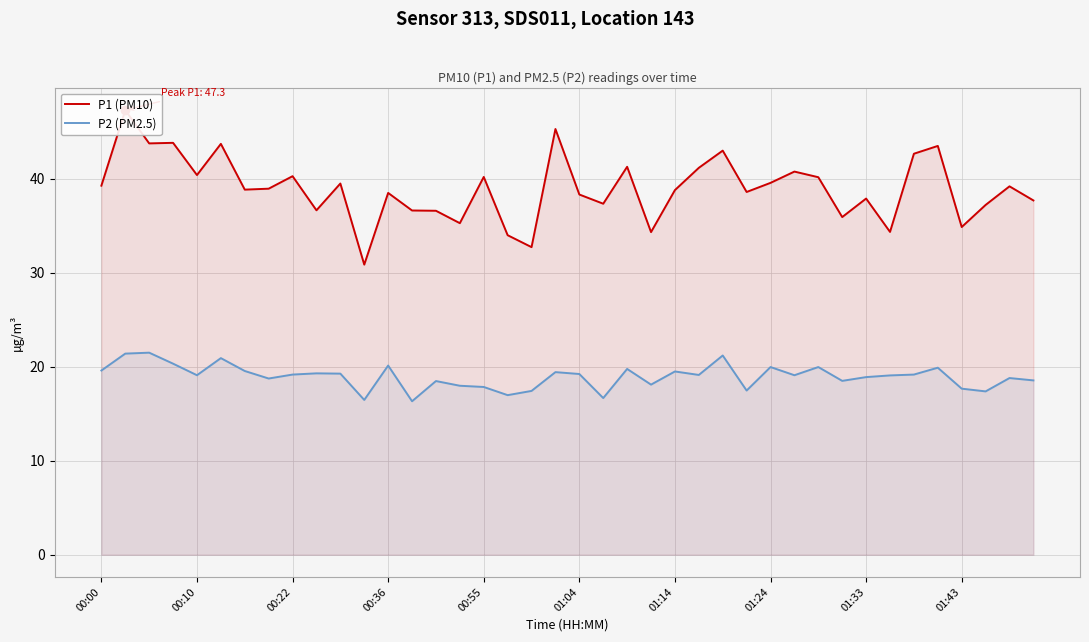

The value of P2 (PM2.5) at 01:24 is 20.0. True or false?

True